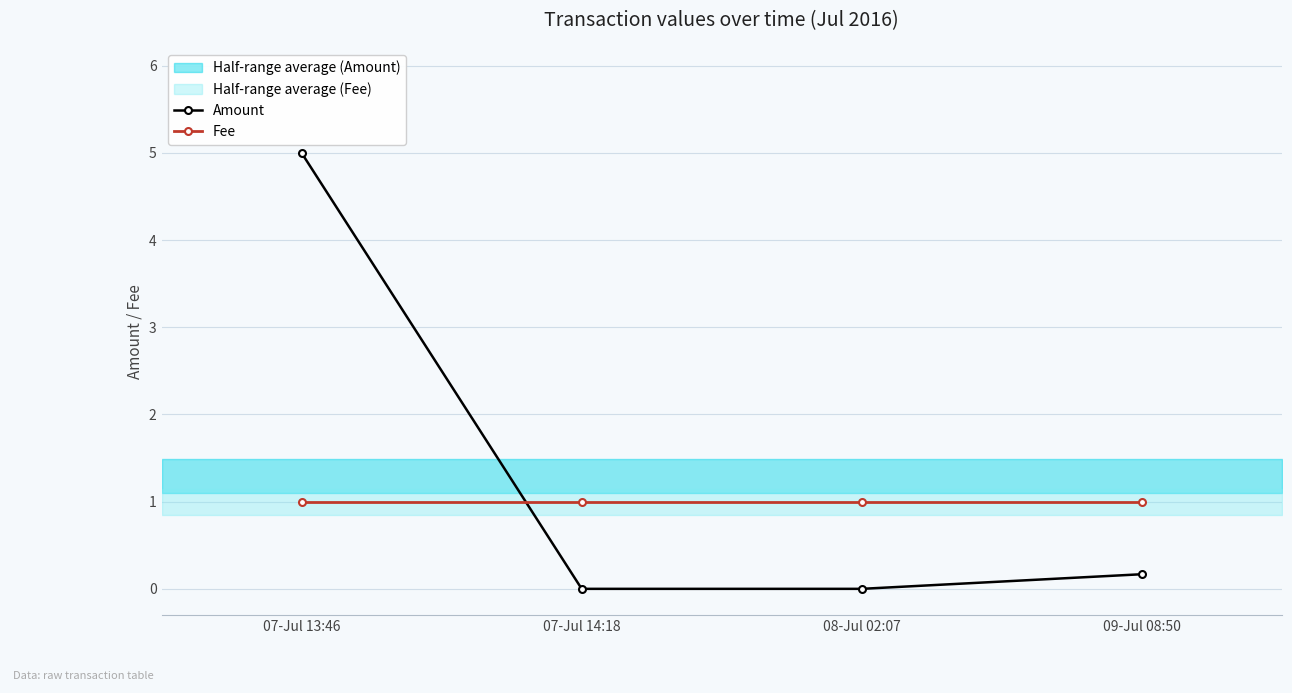

What is the sum of all Fee values?

4.0